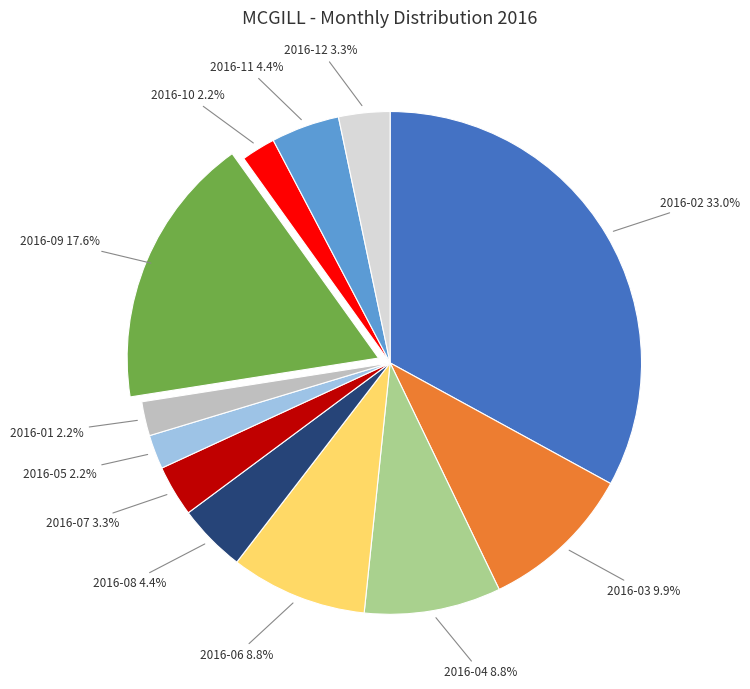

Is there any slice that represents more than half of the pie?

No